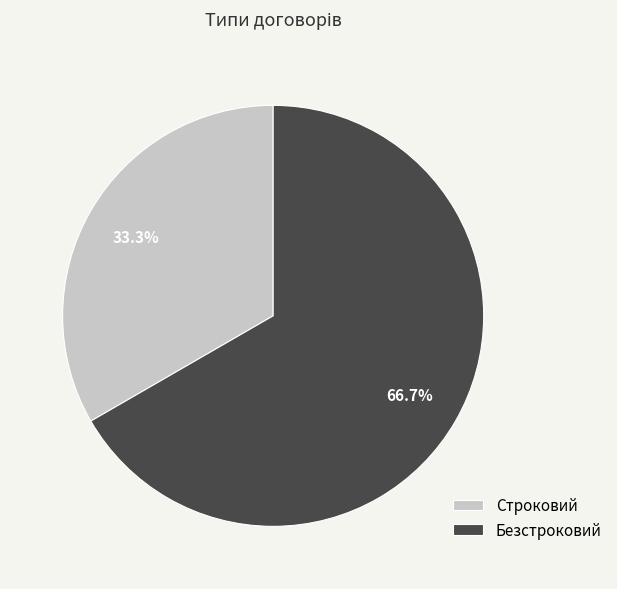

Rank the categories by value from highest to lowest.

Безстроковий, Строковий